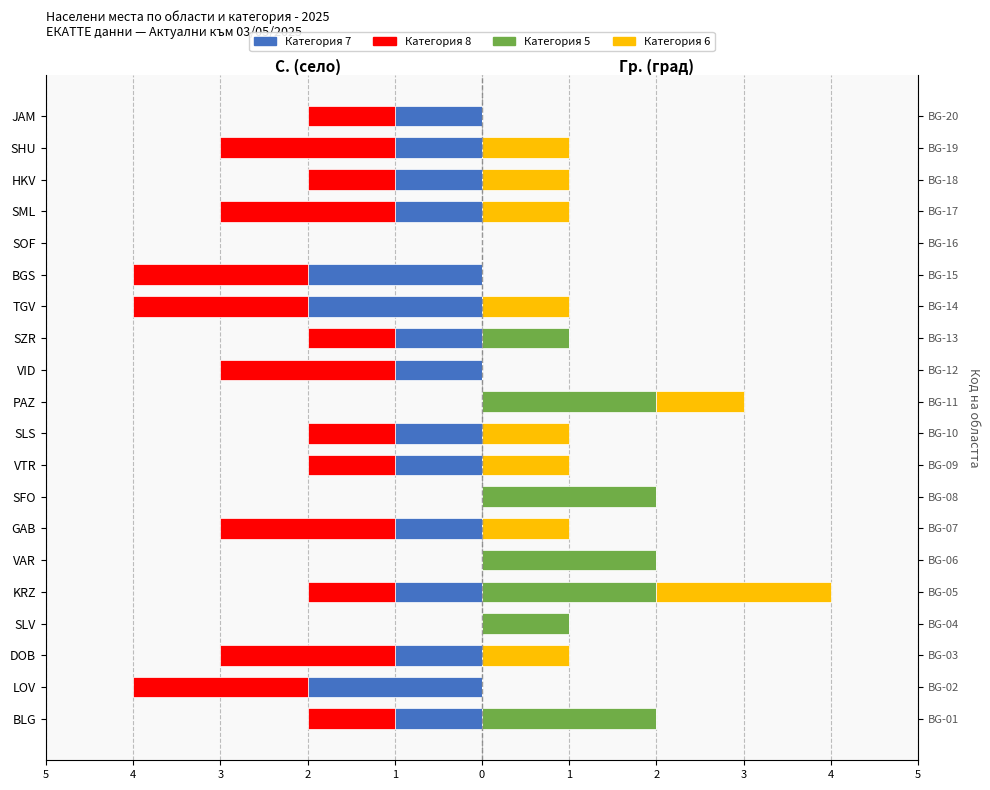

How many values in Категория 8 are below zero?

15